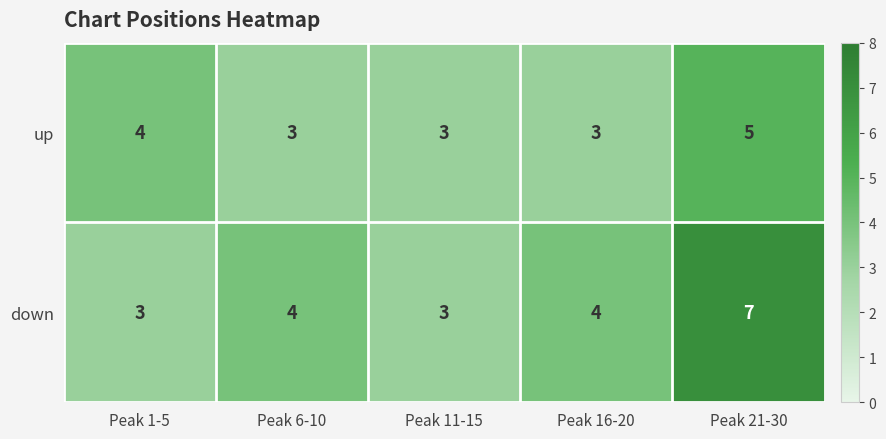

What is the highest value of the down series?

7